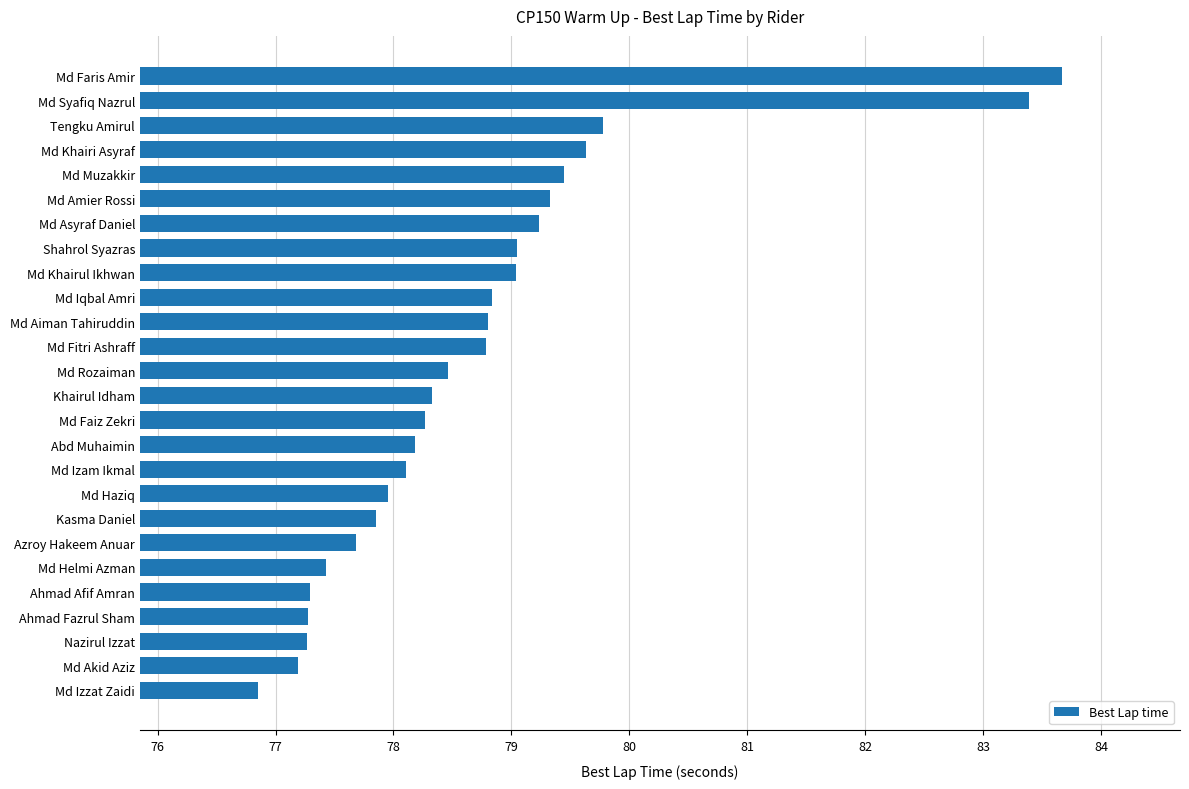

What is the maximum value shown in the chart?

83.7